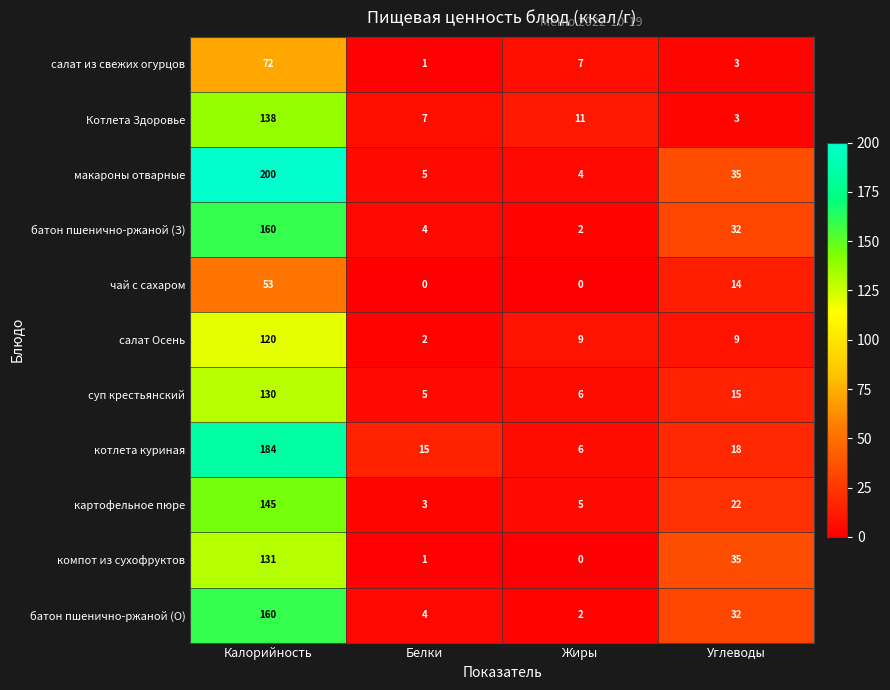

The value of Котлета Здоровье at Углеводы is 3. True or false?

True